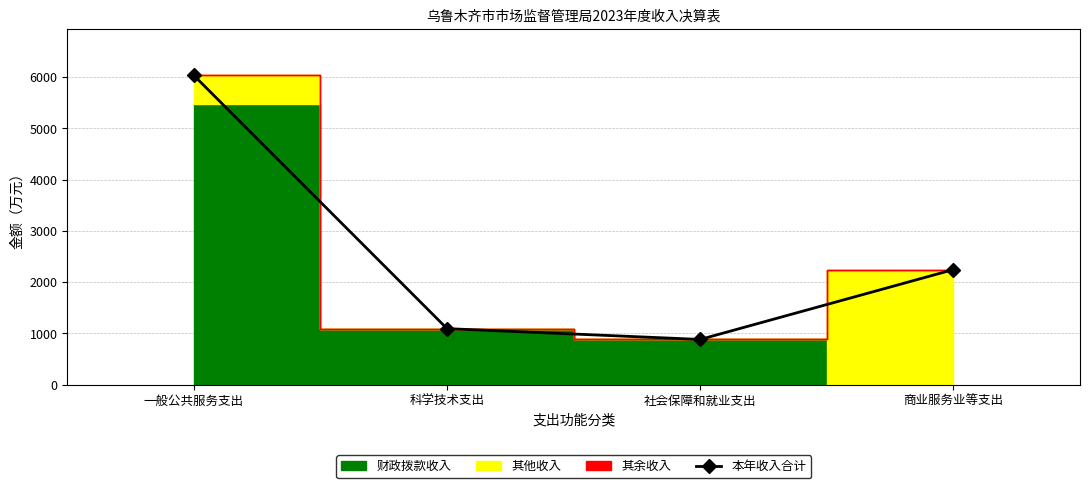

At which label is the value closest to 3456?

商业服务业等支出